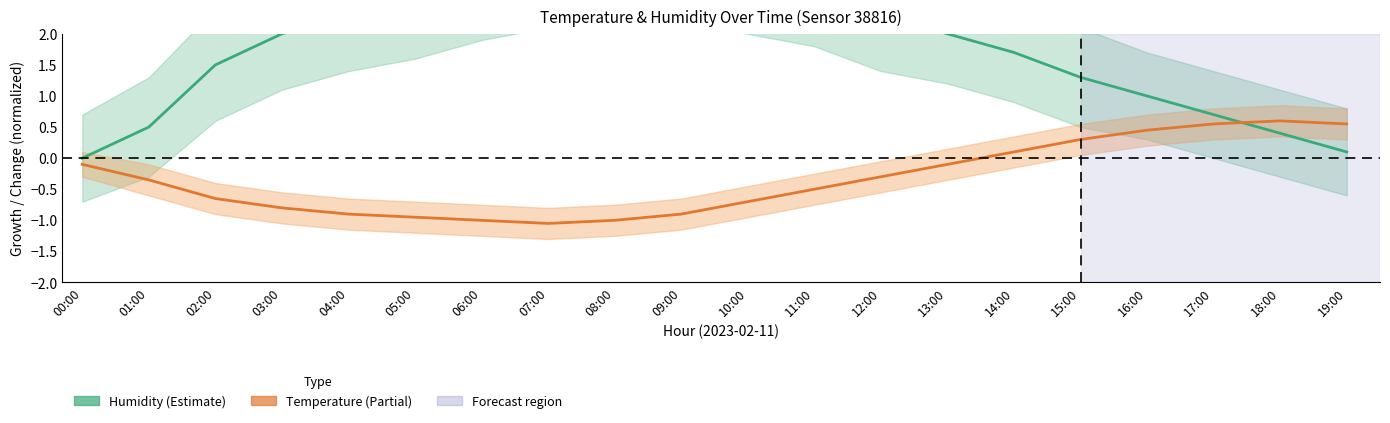

Which series changed the most between 01:00 and 11:00?

Humidity